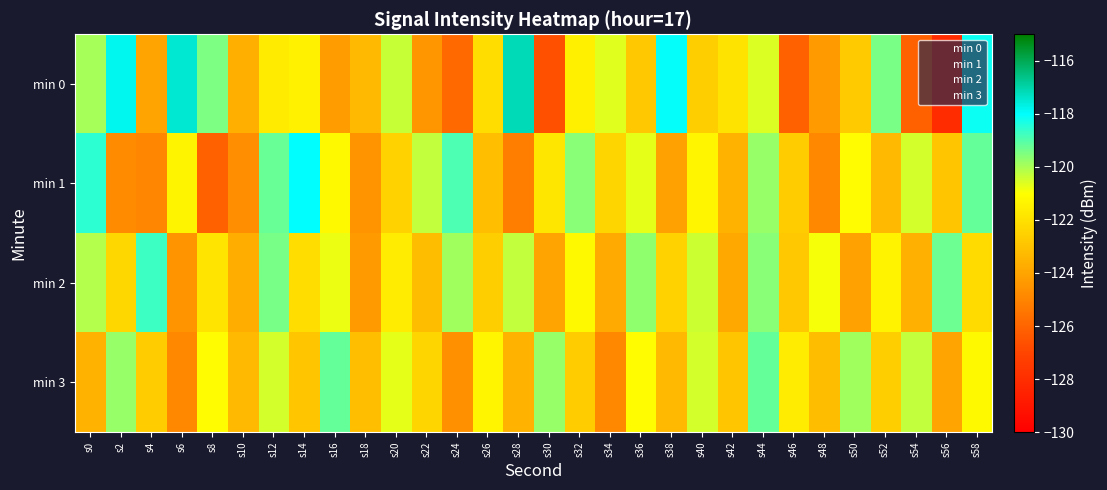

Reading left to right, extract all data points from this chart.

min 0: s0=-120.0	s2=-117.8	s4=-124.0	s6=-117.5	s8=-119.5	s10=-123.7	s12=-121.7	s14=-121.5	s16=-124.3	s18=-123.3	s20=-120.4	s22=-124.4	s24=-125.8	s26=-122.1	s28=-117.1	s30=-126.7	s32=-121.5	s34=-120.6	s36=-122.8	s38=-118.1	s40=-122.6	s42=-121.9	s44=-120.6	s46=-126.1	s48=-124.3	s50=-122.7	s52=-119.4	s54=-126.1	s56=-128.0	s58=-118.2
min 1: s0=-118.5	s2=-124.8	s4=-124.9	s6=-121.3	s8=-126.1	s10=-124.6	s12=-119.2	s14=-118.0	s16=-121.2	s18=-124.5	s20=-122.5	s22=-120.3	s24=-118.9	s26=-123.1	s28=-125.2	s30=-121.8	s32=-119.6	s34=-122.4	s36=-120.7	s38=-124.1	s40=-121.3	s42=-123.5	s44=-119.8	s46=-122.7	s48=-124.9	s50=-121.1	s52=-123.3	s54=-120.5	s56=-122.9	s58=-119.2
min 2: s0=-120.1	s2=-122.3	s4=-118.7	s6=-124.5	s8=-121.9	s10=-123.7	s12=-119.4	s14=-122.1	s16=-120.8	s18=-124.3	s20=-121.6	s22=-123.2	s24=-119.9	s26=-122.6	s28=-120.3	s30=-124.0	s32=-121.2	s34=-123.8	s36=-119.7	s38=-122.5	s40=-120.4	s42=-123.9	s44=-119.6	s46=-122.8	s48=-120.9	s50=-124.1	s52=-121.4	s54=-123.6	s56=-119.3	s58=-122.2
min 3: s0=-123.5	s2=-119.8	s4=-122.7	s6=-124.9	s8=-121.1	s10=-123.3	s12=-120.5	s14=-122.9	s16=-119.2	s18=-123.1	s20=-120.7	s22=-122.4	s24=-124.6	s26=-121.3	s28=-123.5	s30=-119.8	s32=-122.7	s34=-124.9	s36=-121.1	s38=-123.3	s40=-120.5	s42=-122.9	s44=-119.2	s46=-121.6	s48=-123.2	s50=-119.9	s52=-122.6	s54=-120.3	s56=-124.0	s58=-121.2